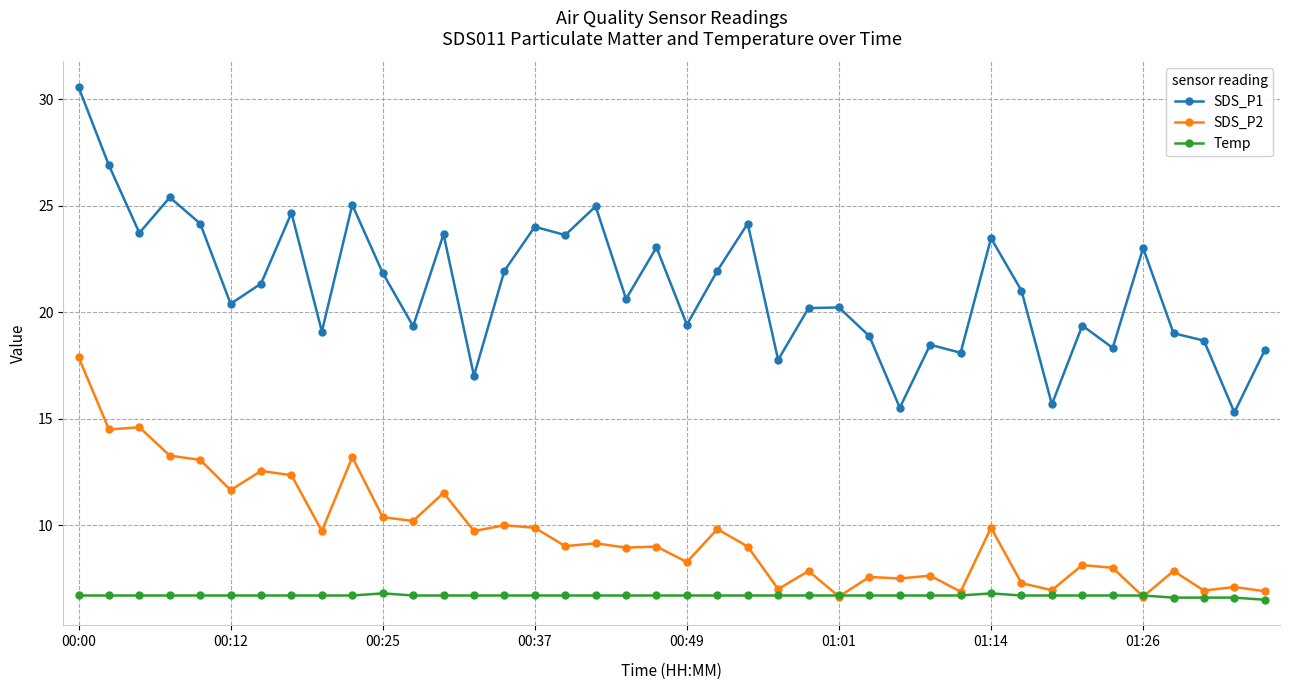

True or false: SDS_P2 has more than 0 interior local peaks.

True